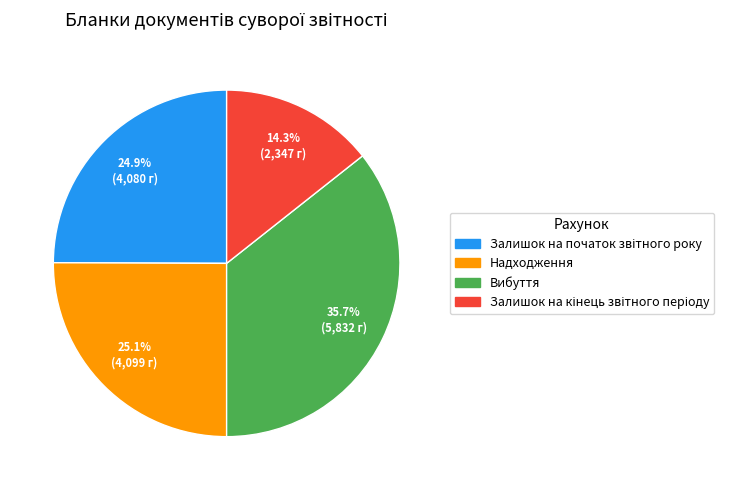

Which has a higher value, Надходження or Вибуття?

Вибуття